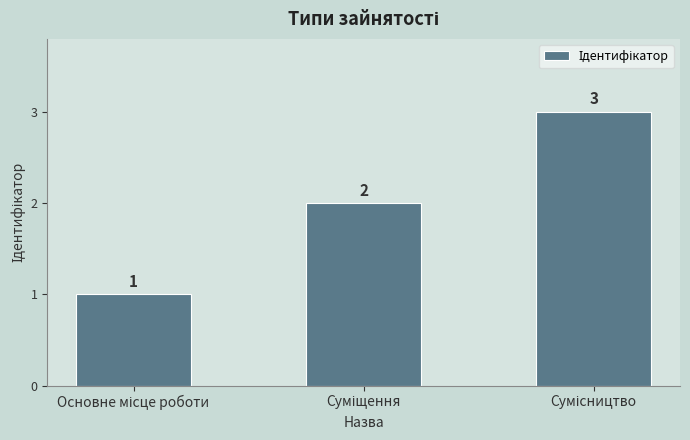

What is the value of the 3rd bar from the left?

3